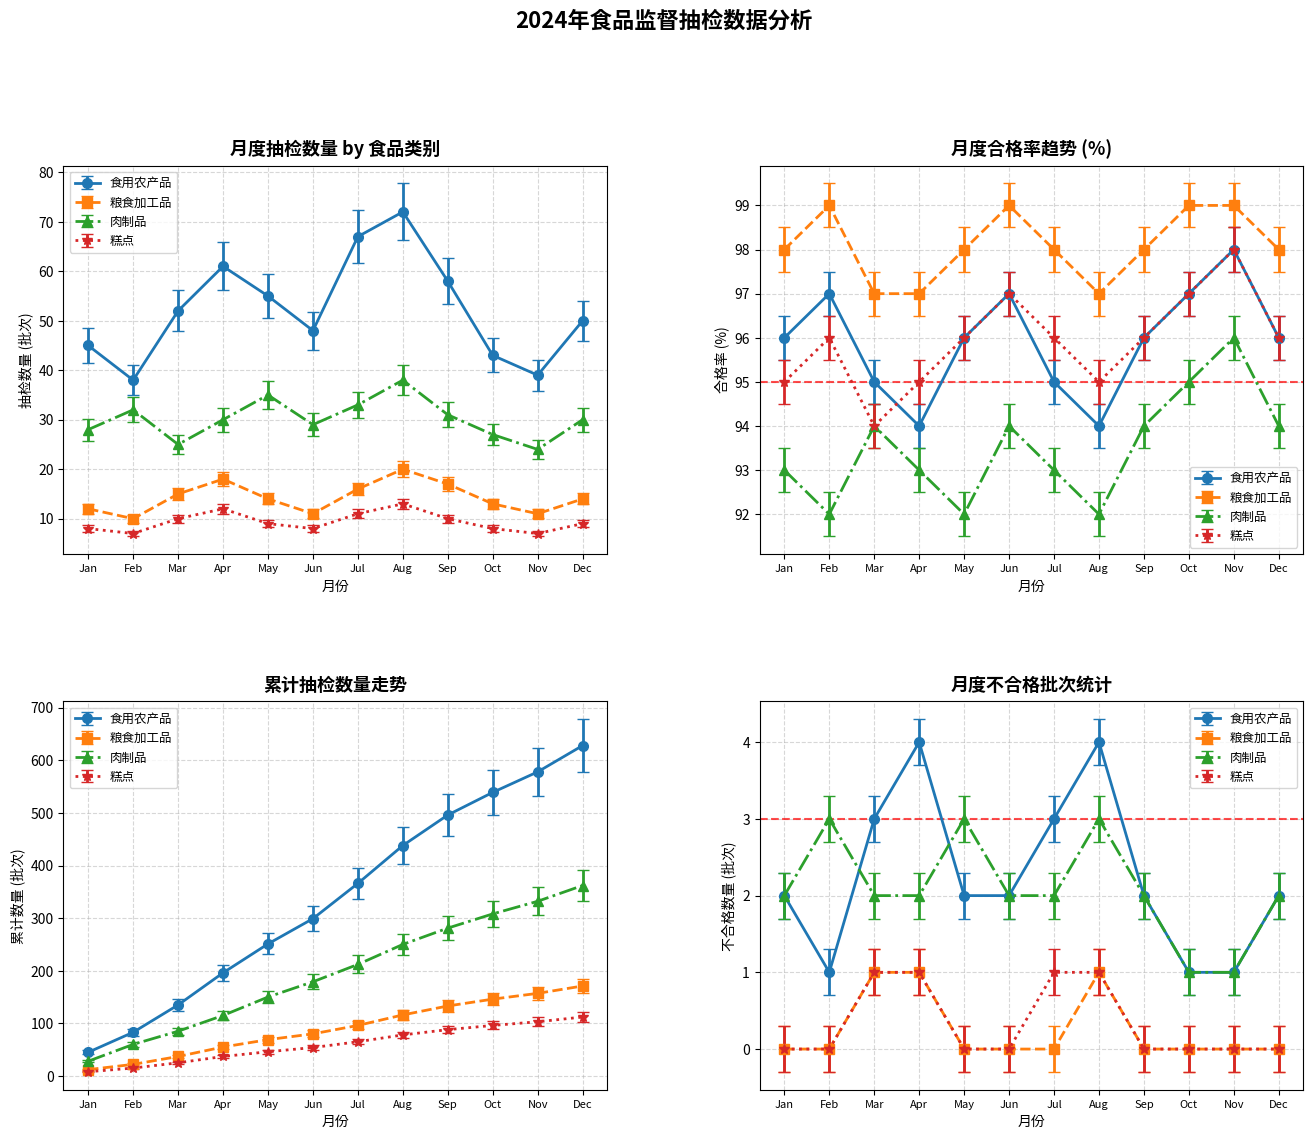

Rank the series by their maximum value, from lowest to highest.

糕点, 粮食加工品, 肉制品, 食用农产品